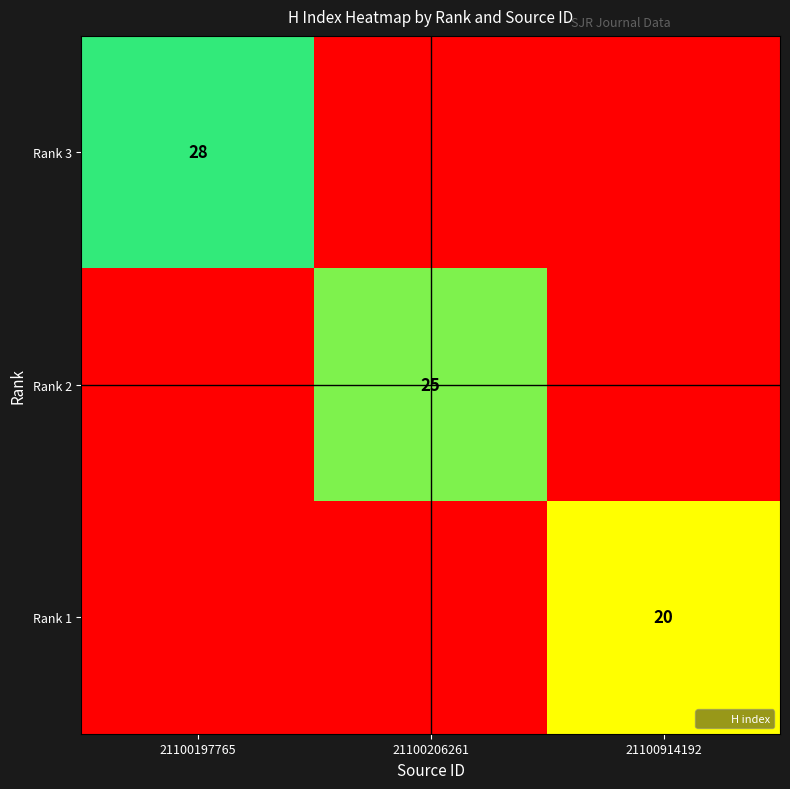

How many values in the Rank 3 series exceed 0?

1